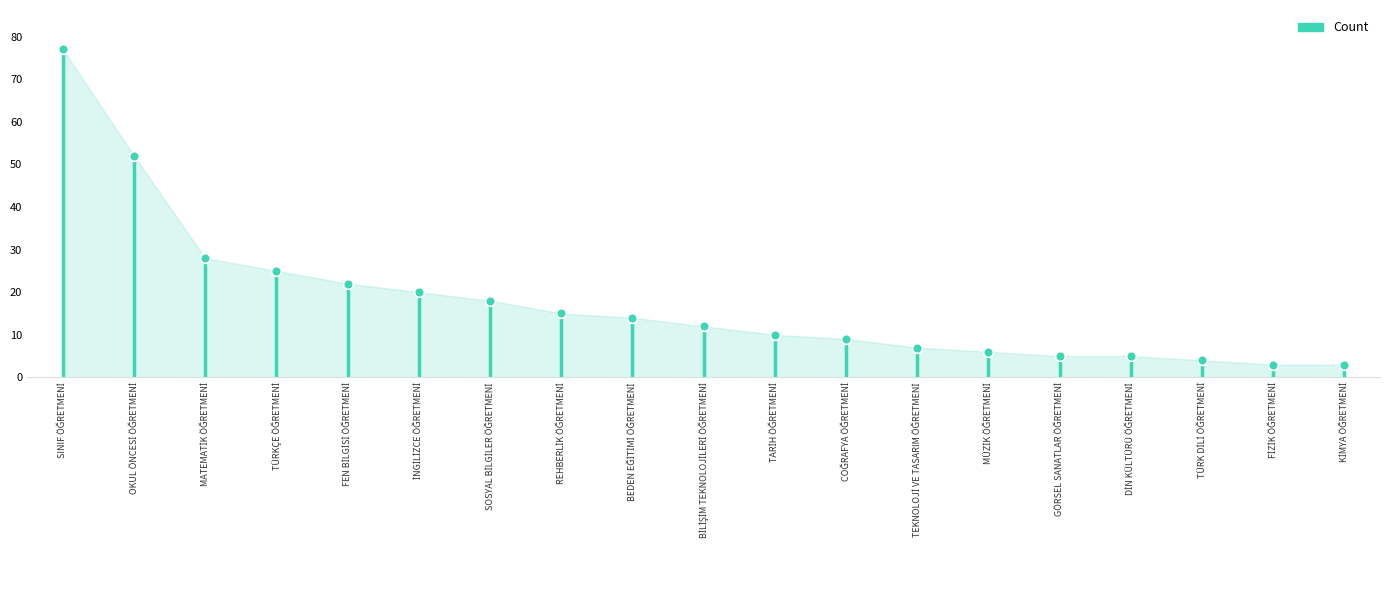

What is the difference between the maximum and minimum values?

74